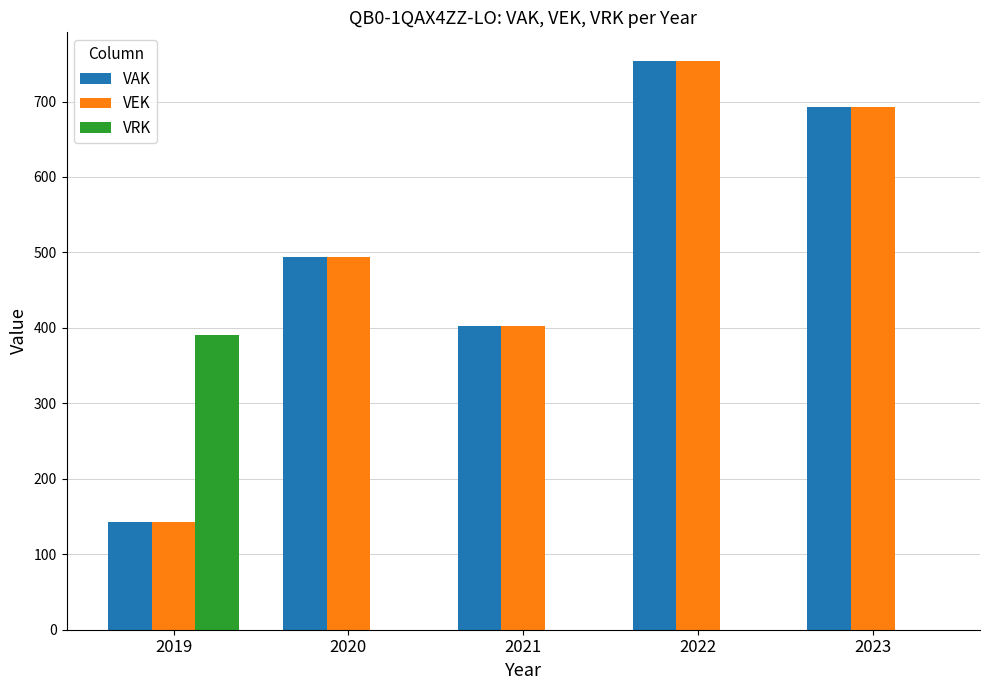

What are all the series names shown in the legend?

VAK, VEK, VRK